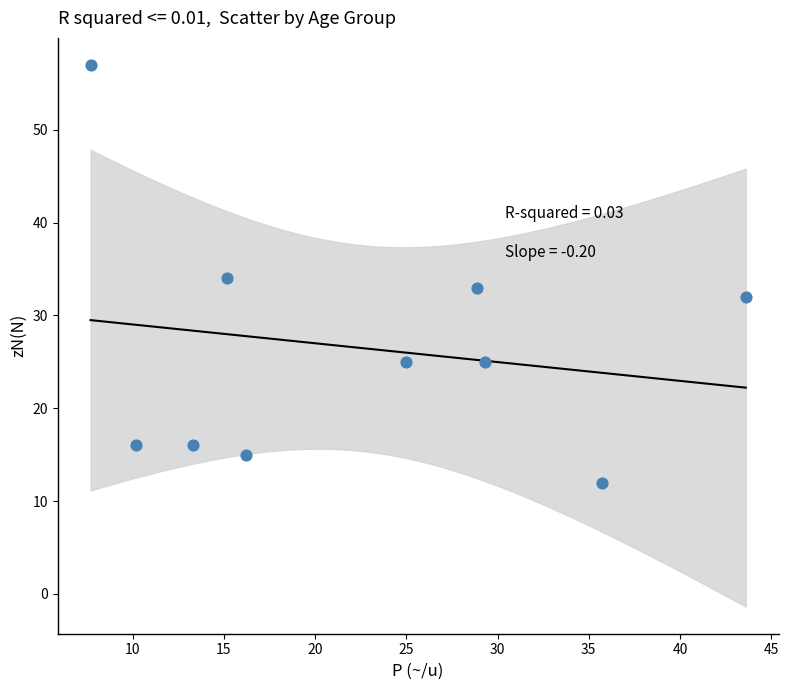

What is the range of Y values (max minus min)?

45